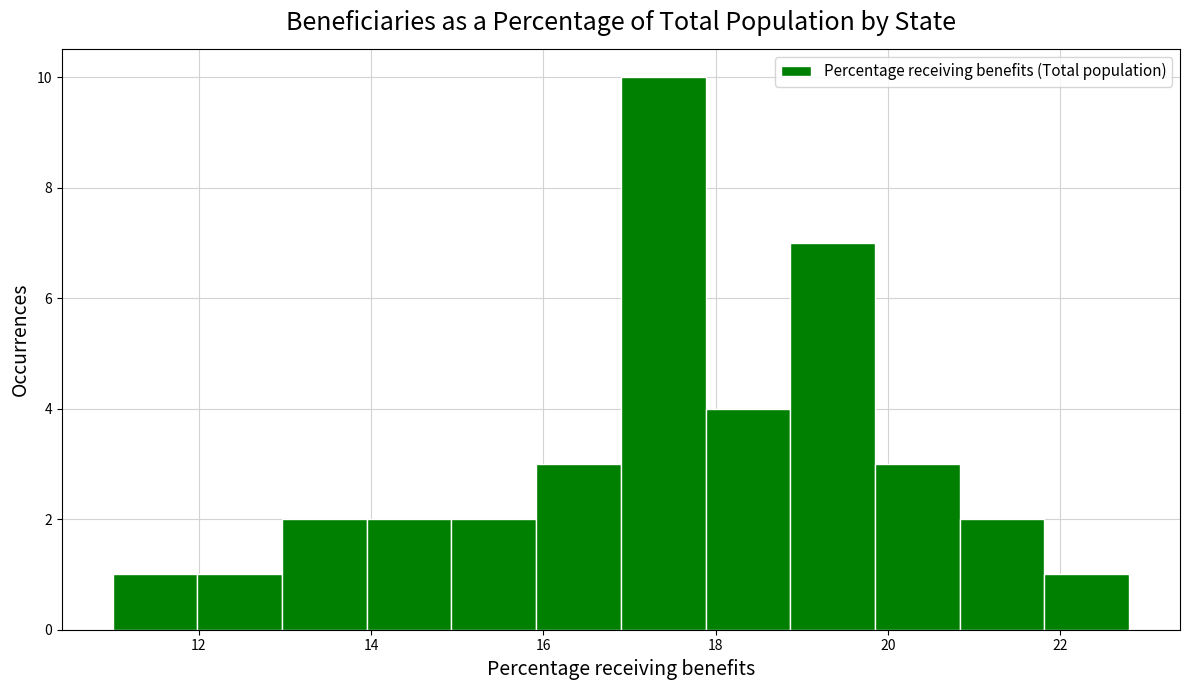

Which range on the x-axis has the tallest bar?

17.0 to 17.8